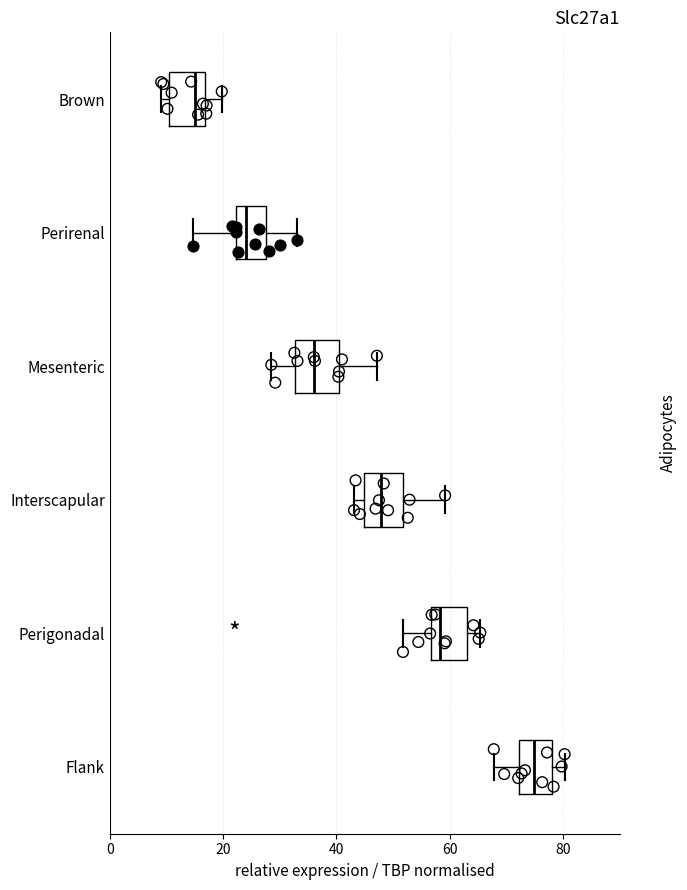

Where does the median line of the box for Brown sit on the x-axis? The values are not printed on the chart, so give them approximately, as read against the axis.

14